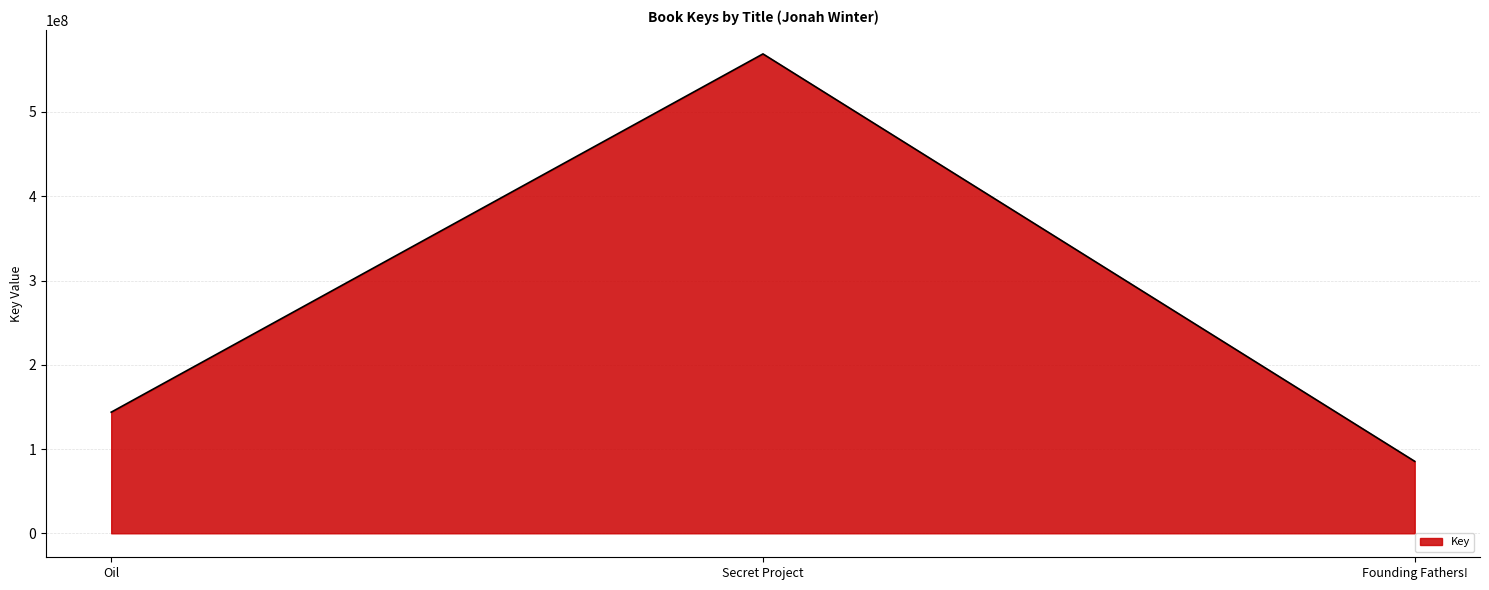

Reading left to right, list all the values displayed in this chart.

143742338	568904427	85404258